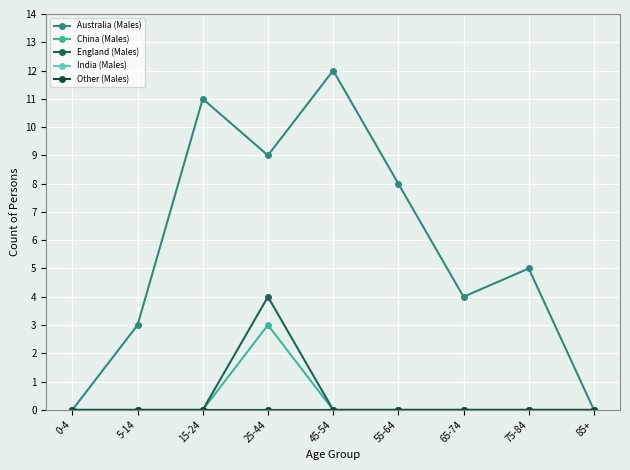

At 45-54, list the series in order from largest to smallest.

Australia (Males), China (Males), England (Males), India (Males), Other (Males)